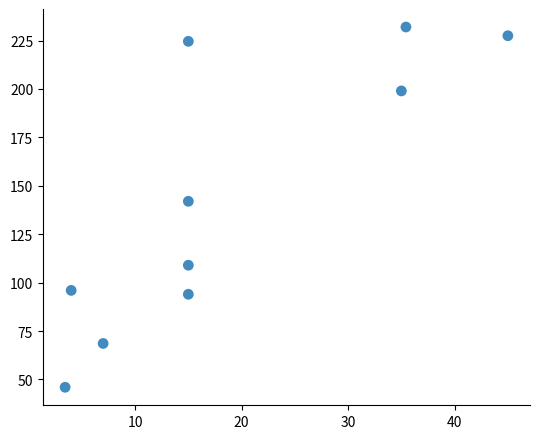

What is the average Y value?

143.9